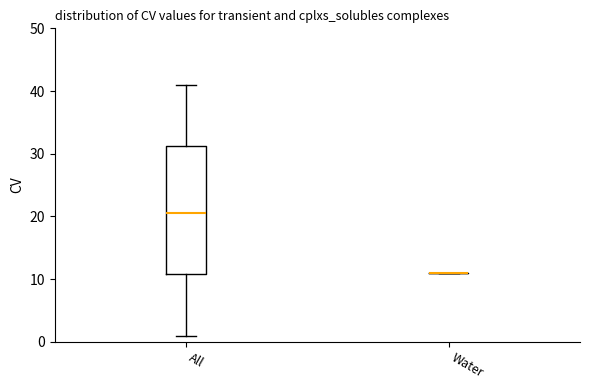

Reading left to right, transcribe this box plot: for each box, give where its median line is, the range the box spans, and where its two whiskers end, as read against the y-axis. The values are not printed on the chart, so give them approximately, as read against the axis.

All: median 21, box 11 to 31, whiskers 1 to 41
Water: box collapsed to a line at 11, whiskers 11 to 11